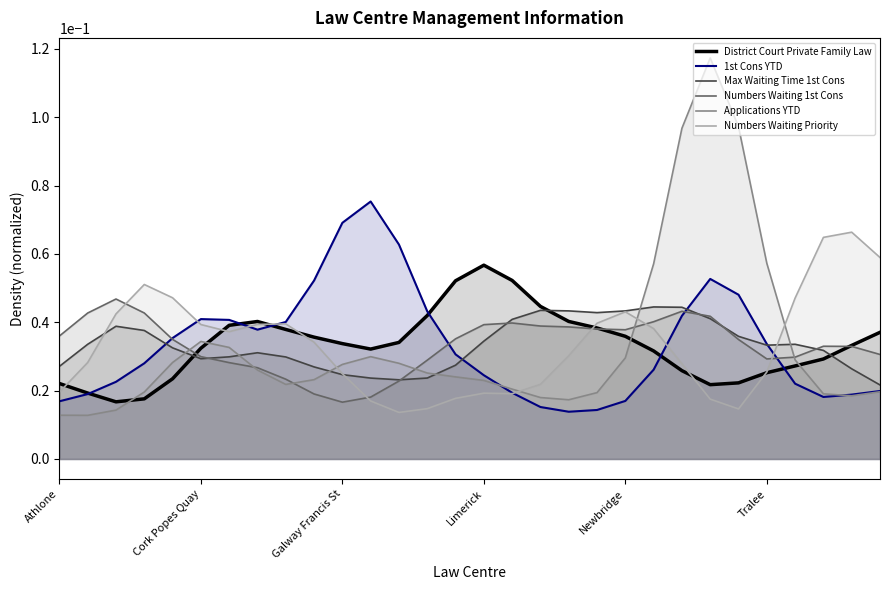

After their last crossing, which series has the higher values: Applications YTD or District Court Private Family Law?

District Court Private Family Law